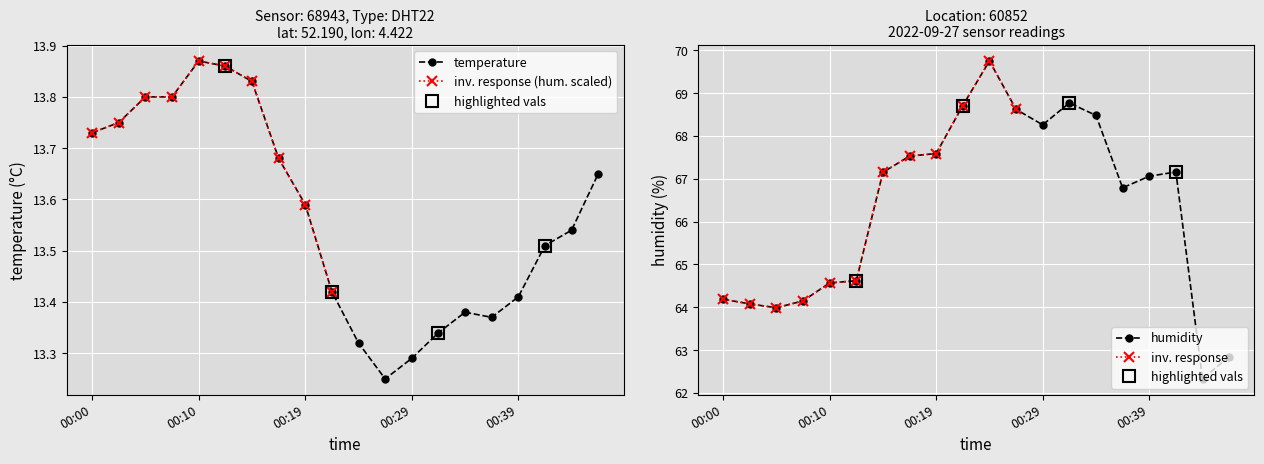

What value does the temperature series have at 00:10?

13.9